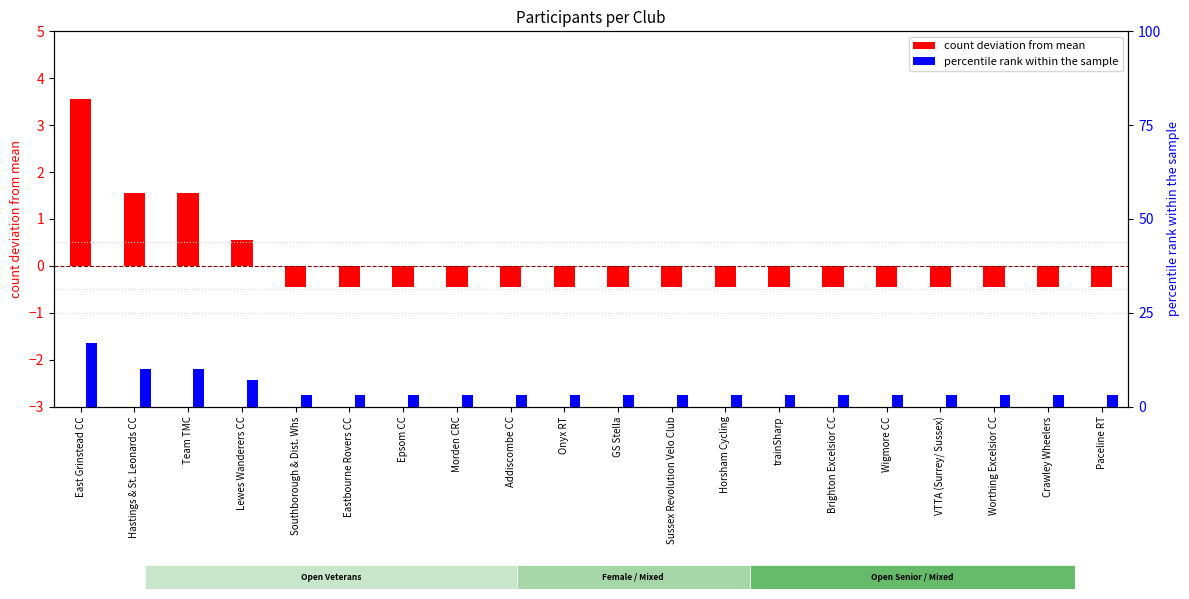

What is the label of the 14th bar from the right?

Epsom CC